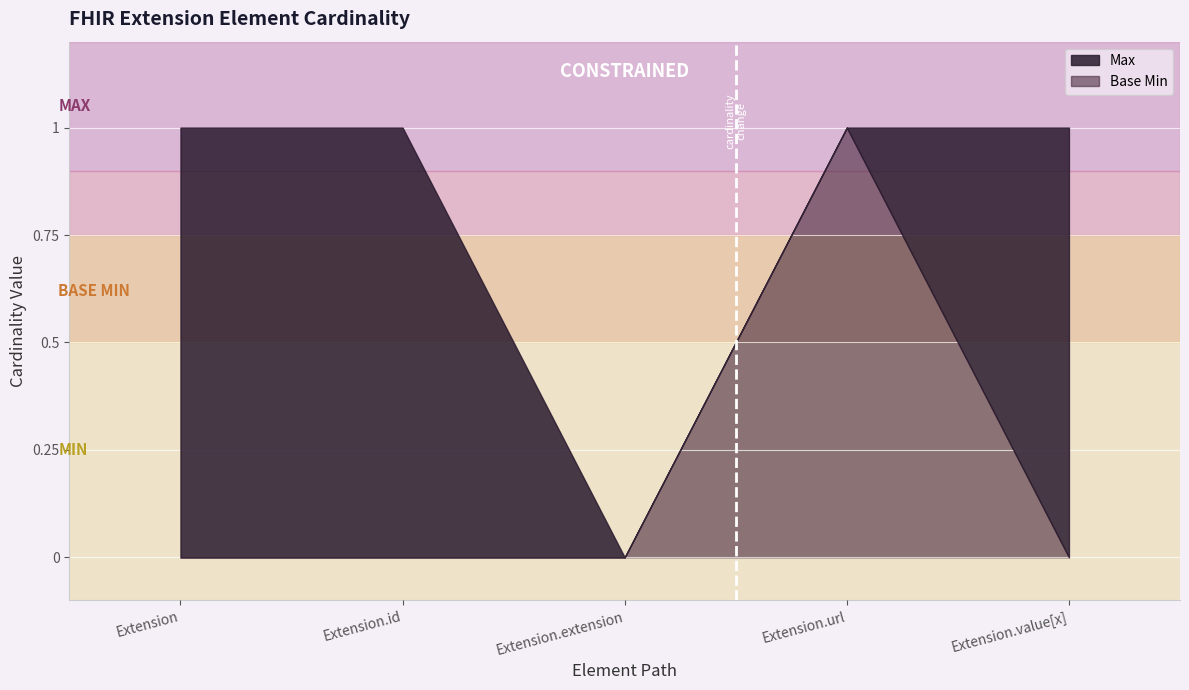

True or false: Max and Base Min cross at least once.

False